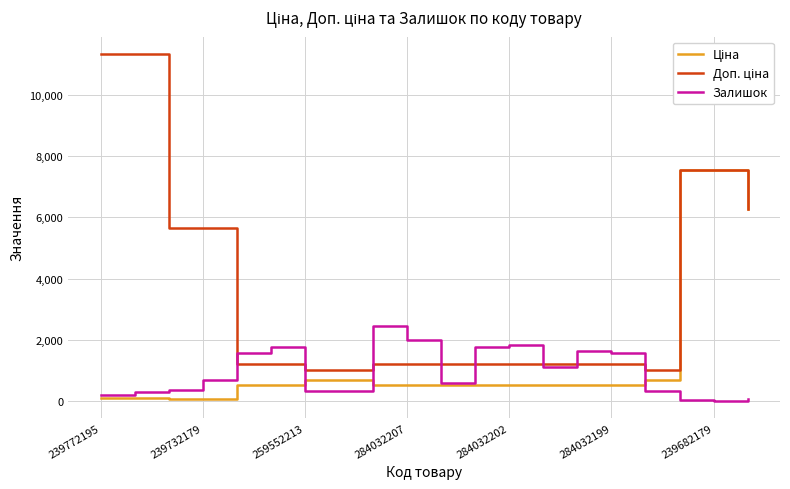

What is the highest value of the Залишок series?

2453.0